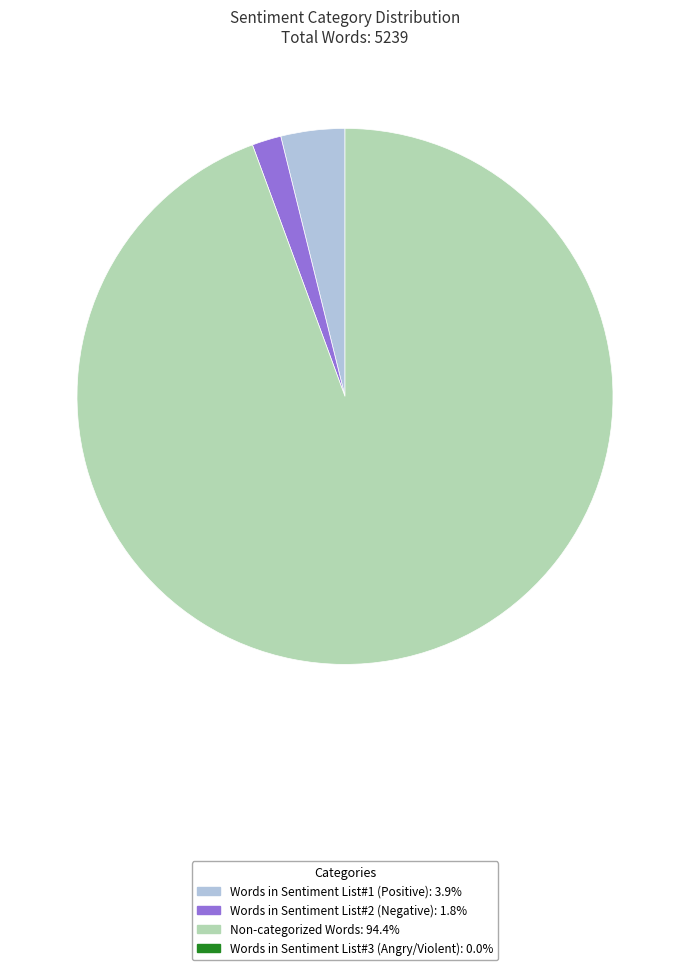

Is there any slice that represents more than half of the pie?

Yes